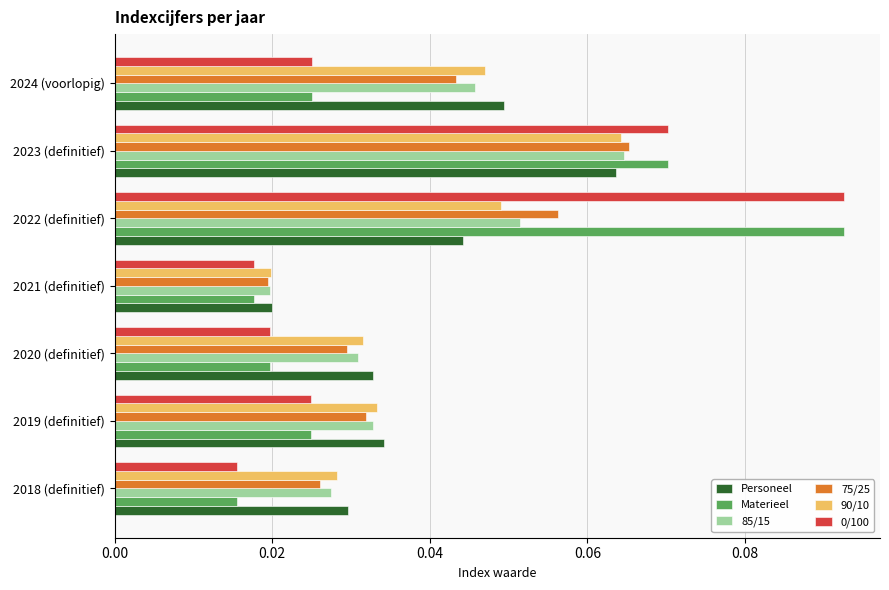

Is the value of 85/15 at 2022 (definitief) greater than the value of 0/100 at 2020 (definitief)?

Yes